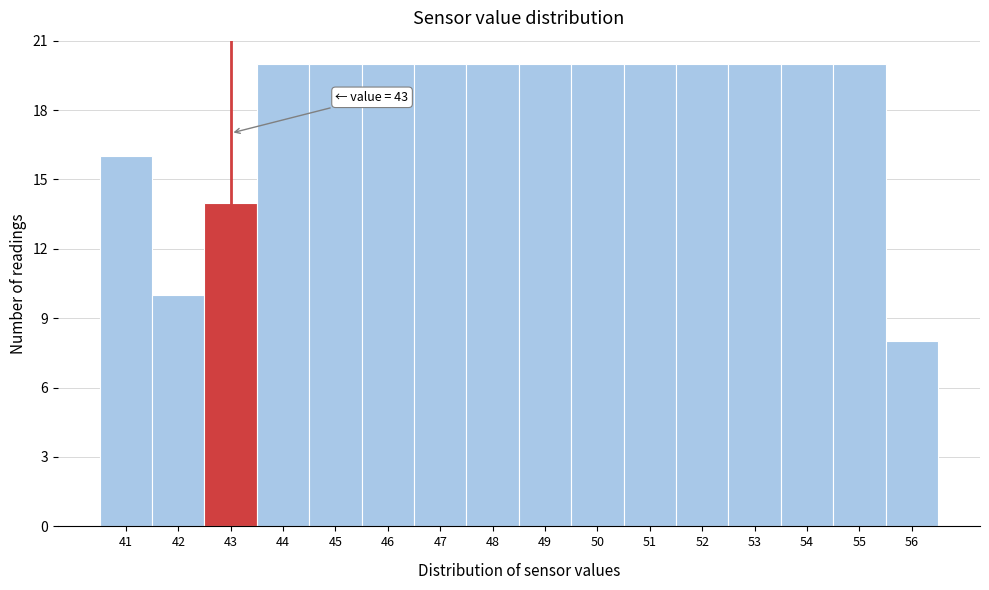

Reading left to right, list all the values displayed in this chart.

41=16	42=10	43=14	44=20	45=20	46=20	47=20	48=20	49=20	50=20	51=20	52=20	53=20	54=20	55=20	56=8